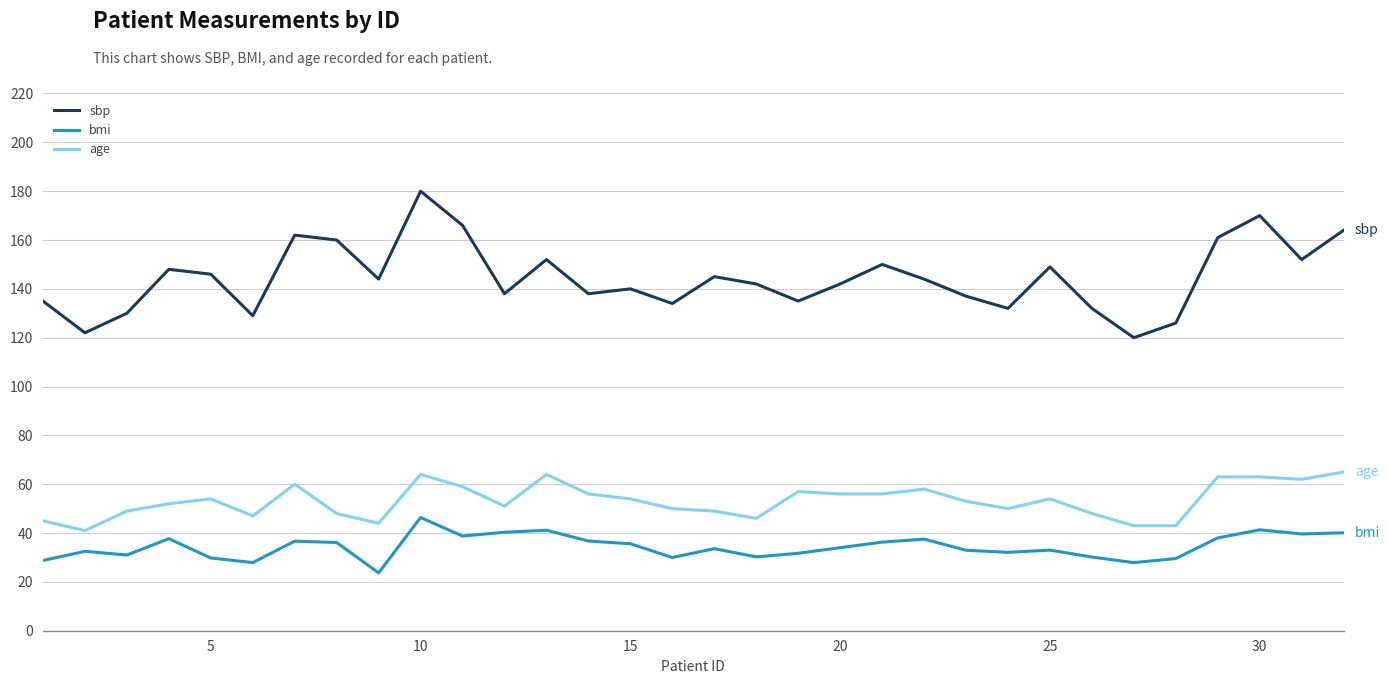

Rank the series by their average value, from highest to lowest.

sbp, age, bmi